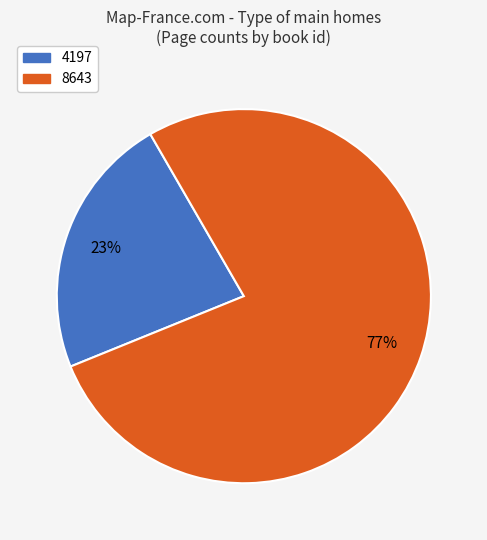

Is the sum of 8643 and 4197 greater than half?

Yes